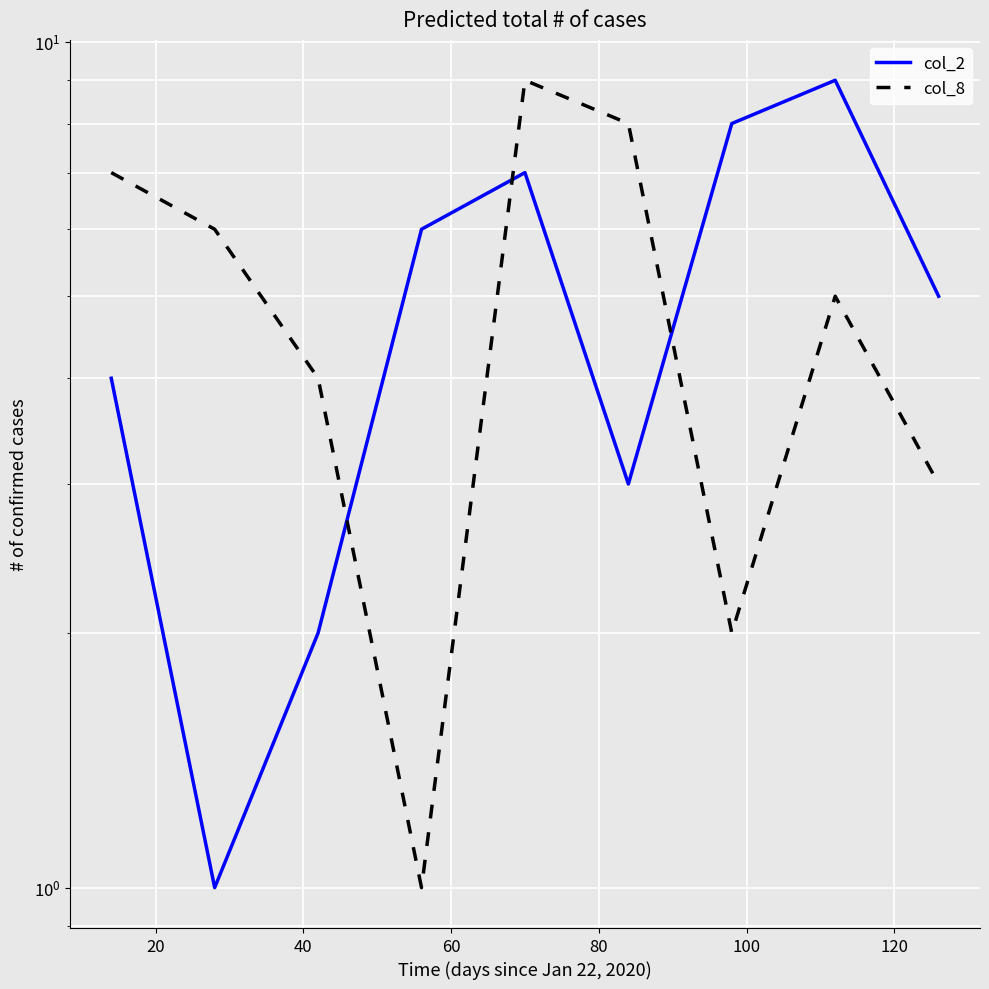

What is the minimum value shown in the chart?

1